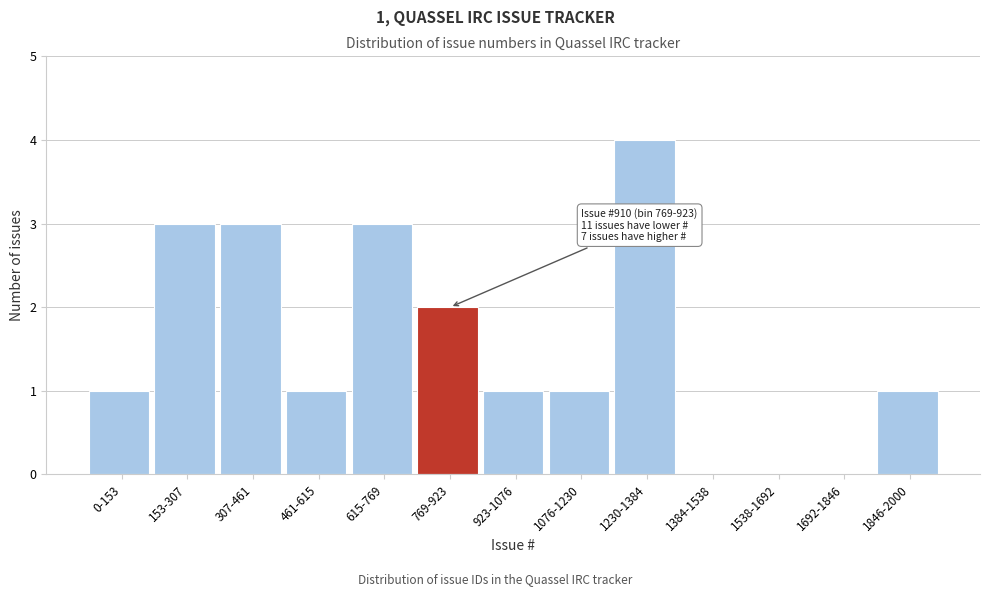

Reading left to right, what are all the values shown in this chart?

0-153=1	153-307=3	307-461=3	461-615=1	615-769=3	769-923=2	923-1076=1	1076-1230=1	1230-1384=4	1384-1538=0	1538-1692=0	1692-1846=0	1846-2000=1